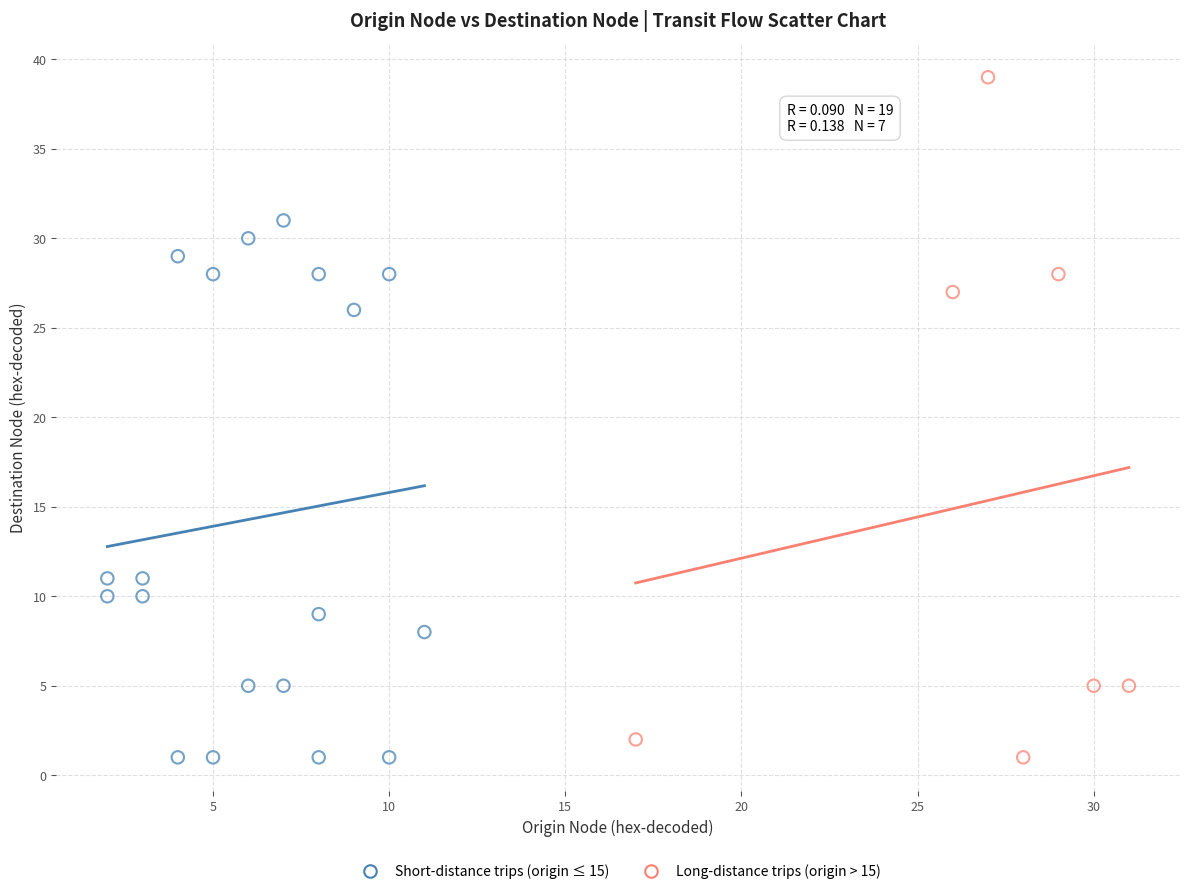

Which series reaches the maximum Y coordinate?

Long-distance trips (origin > 15)